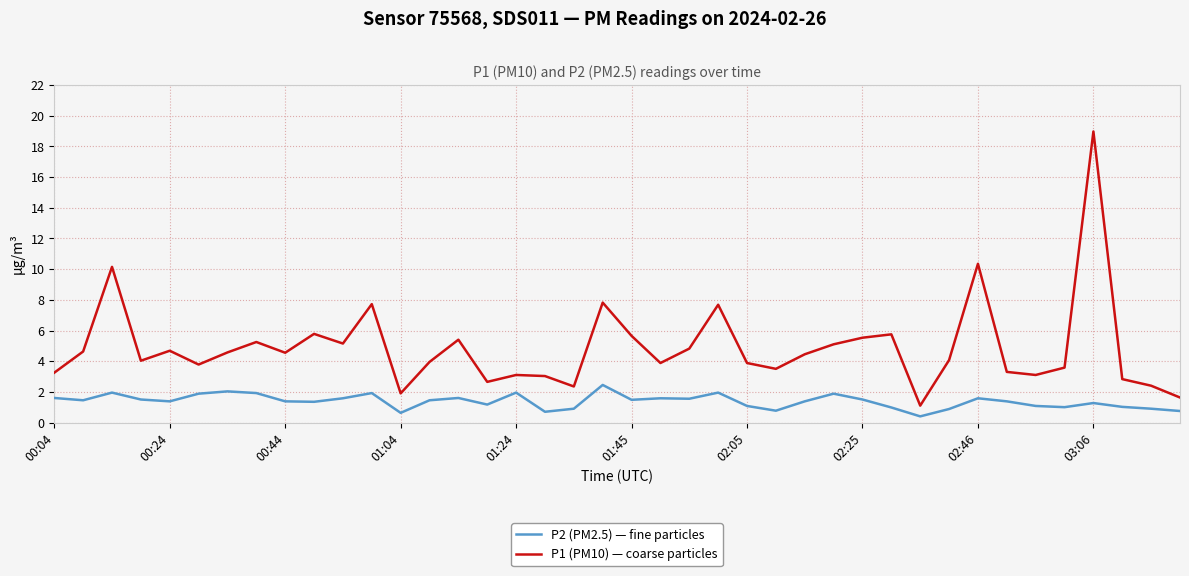

Which series has the widest spread of values?

P1 (PM10) — coarse particles